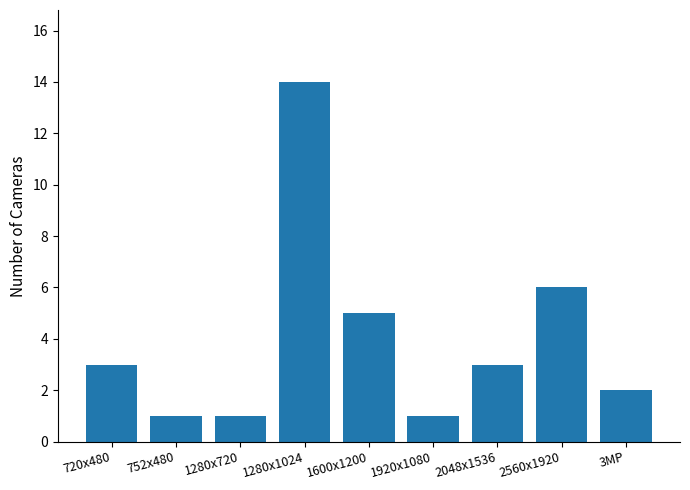

How many series are shown in this chart?

1